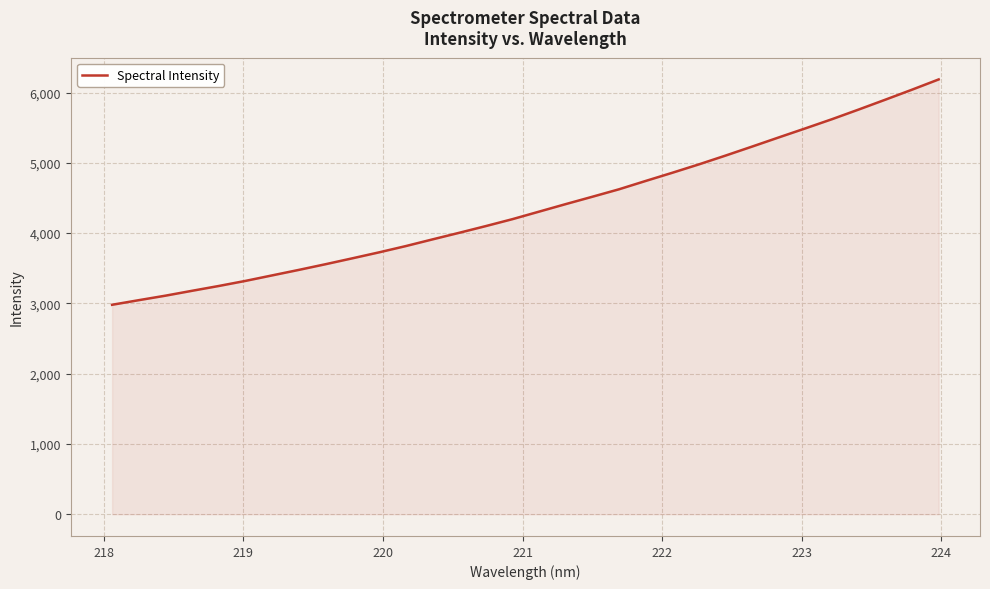

What is the greatest value displayed?

6187.3